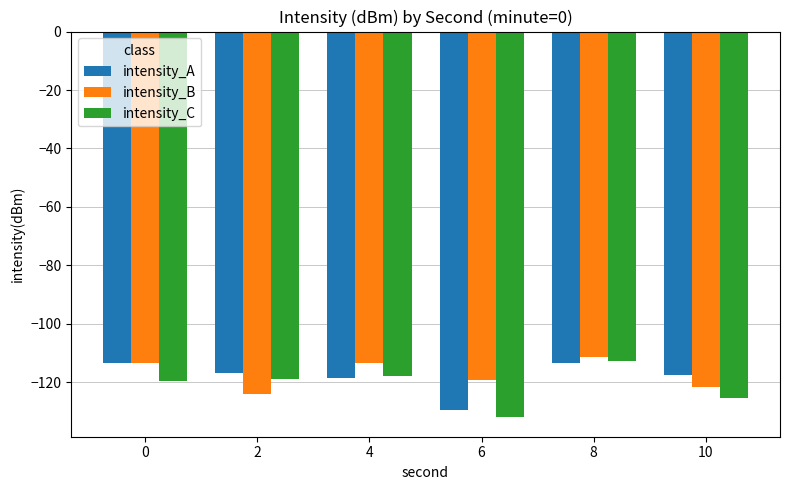

What is the spread (max minus min) of values at 2?

7.1